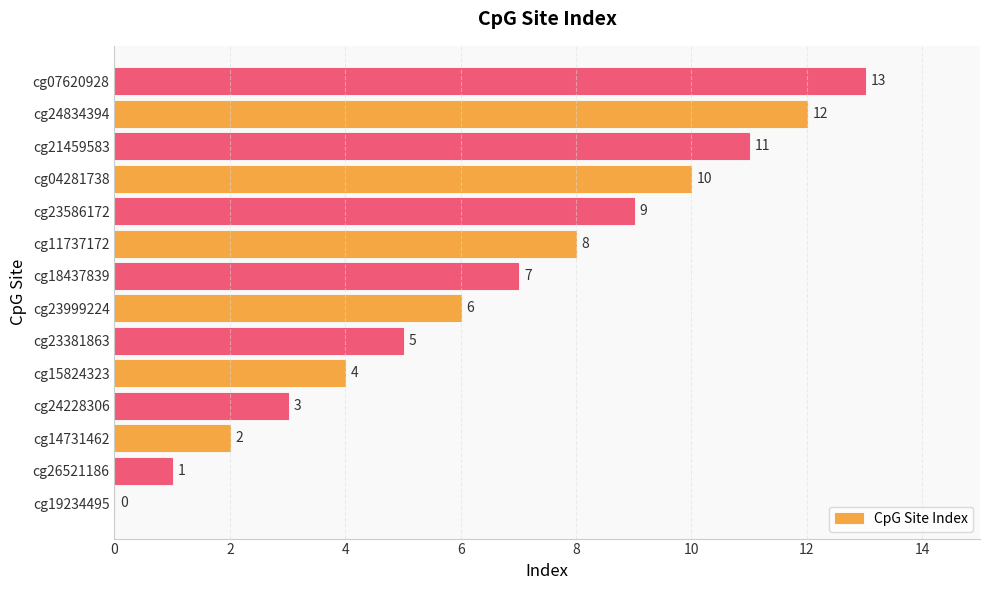

The chart shows a value of 17 at cg24834394. True or false?

False